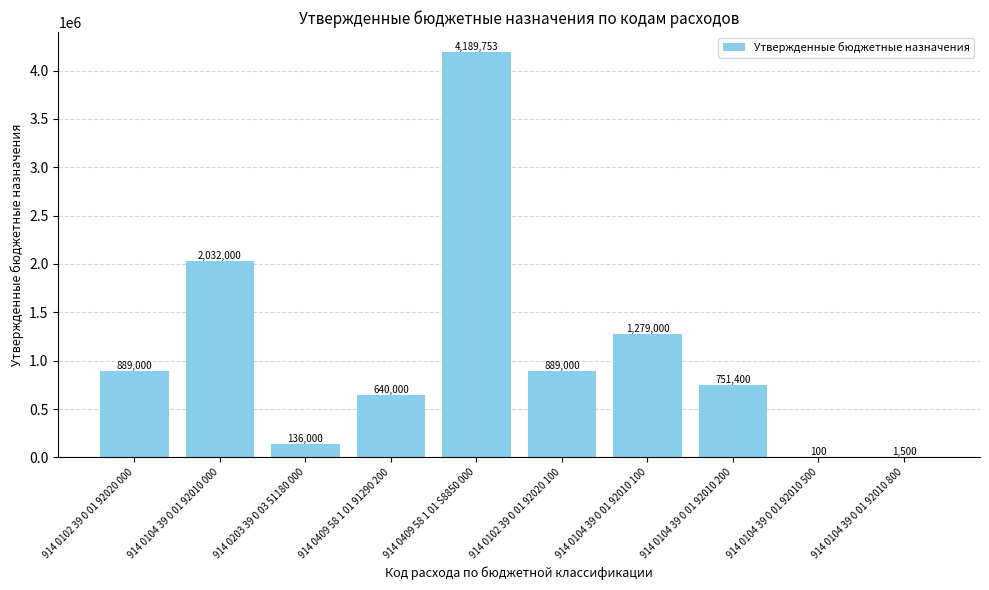

Where is the data nearest to the value 2094926?

914 0104 39 0 01 92010 000